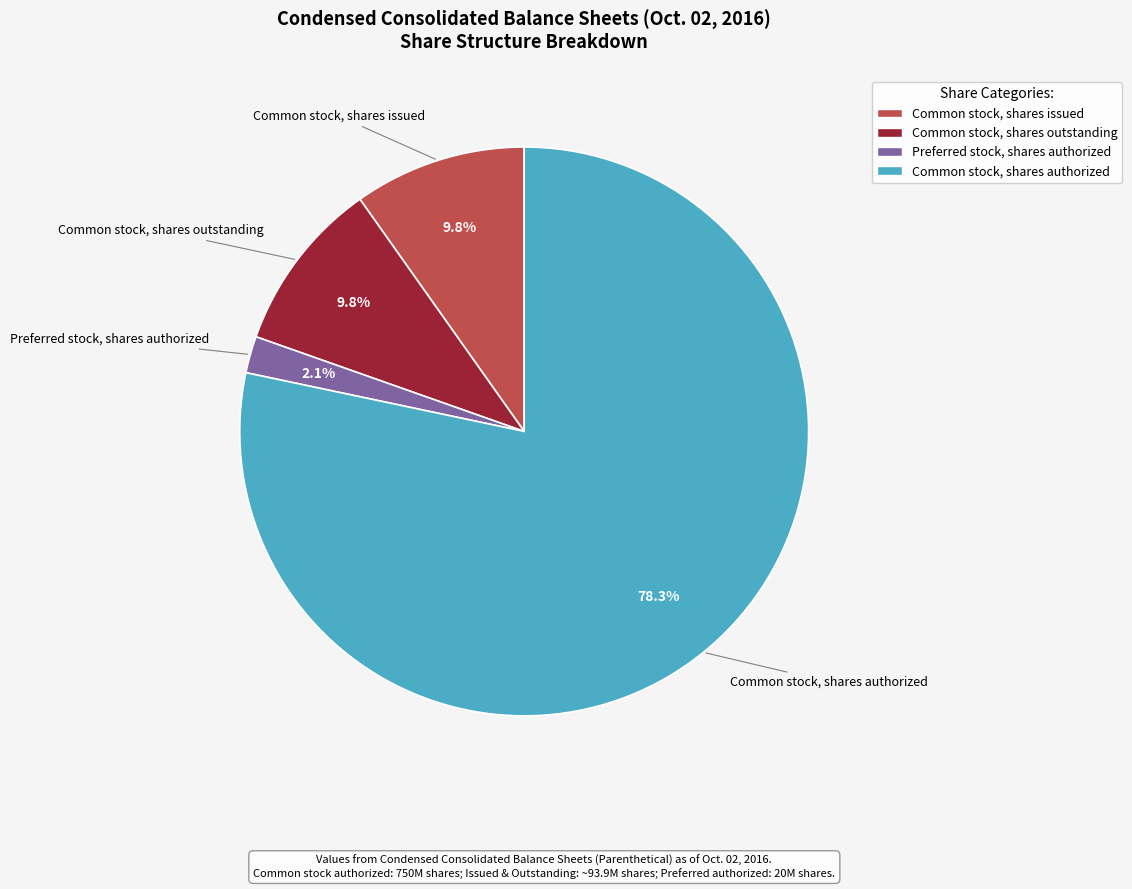

What percentage is the Common stock, shares authorized slice, to the nearest percent?

78%